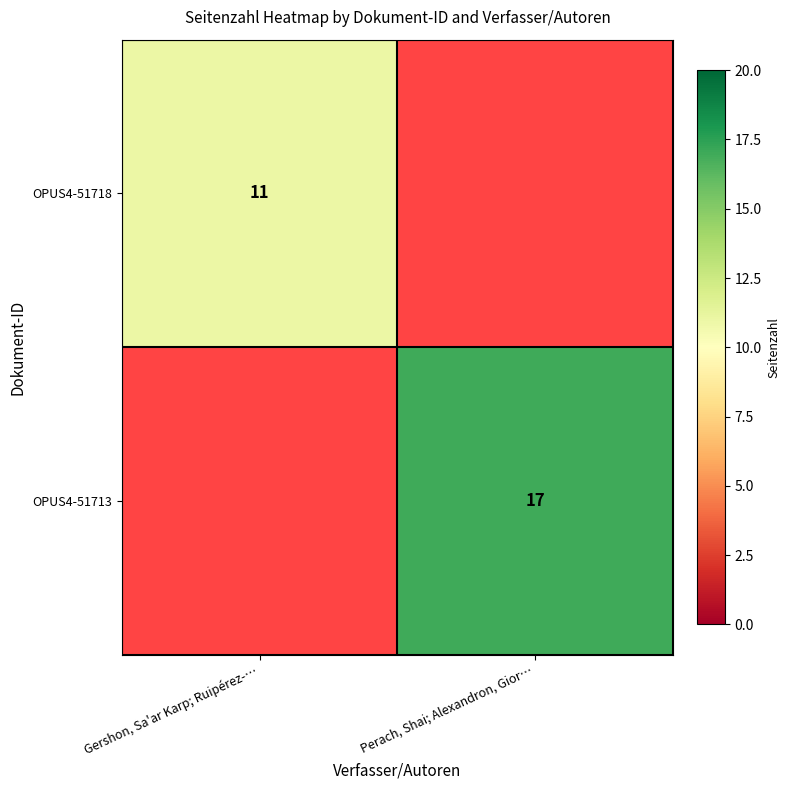

The OPUS4-51713 series shows 4 at Perach, Shai; Alexandron, Gior…. True or false?

False